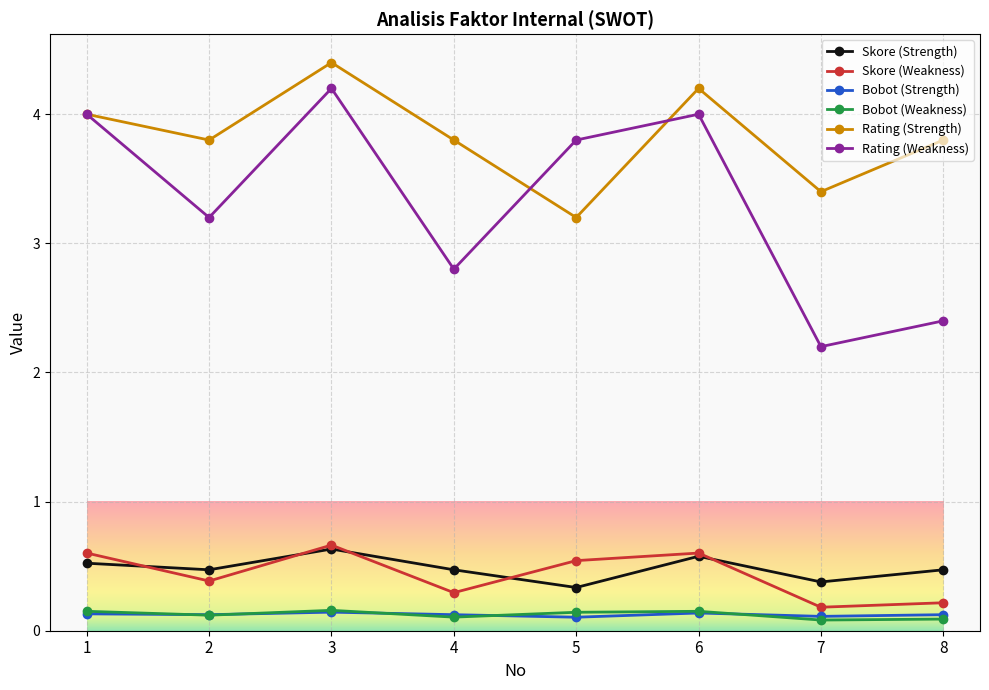

How many lines are shown in the chart?

6